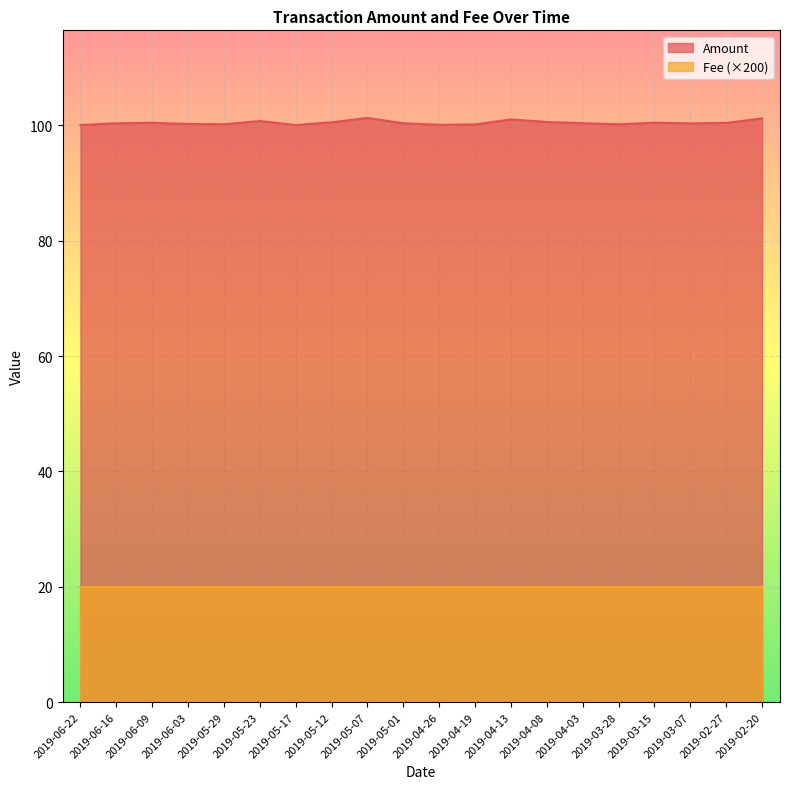

Reading left to right, list all the values displayed in this chart.

100.1	100.4	100.5	100.3	100.2	100.8	100.1	100.5	101.3	100.4	100.1	100.2	101.1	100.6	100.4	100.2	100.5	100.4	100.4	101.2